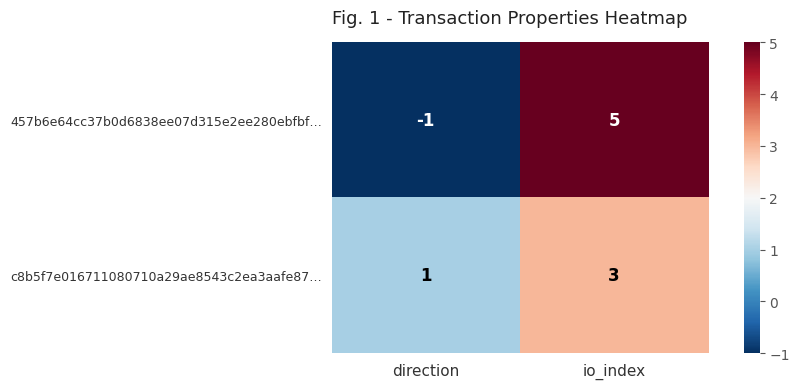

At which category does the chart reach its minimum across all series?

direction